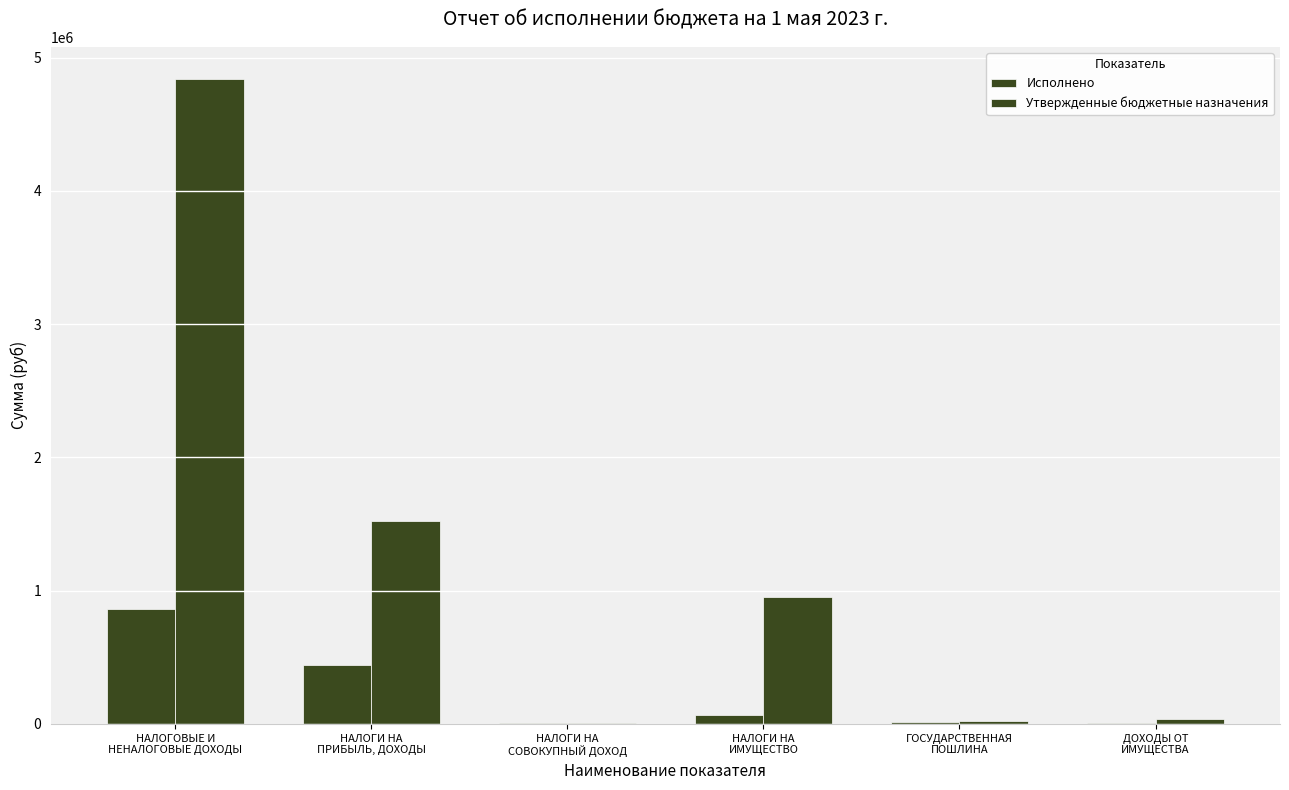

Which series has the largest range (max minus min)?

Утвержденные бюджетные назначения